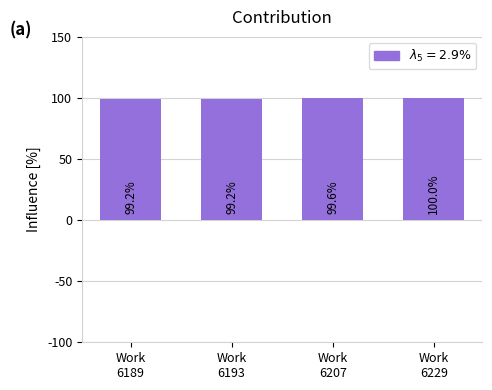

Count the number of categories in the chart.

4